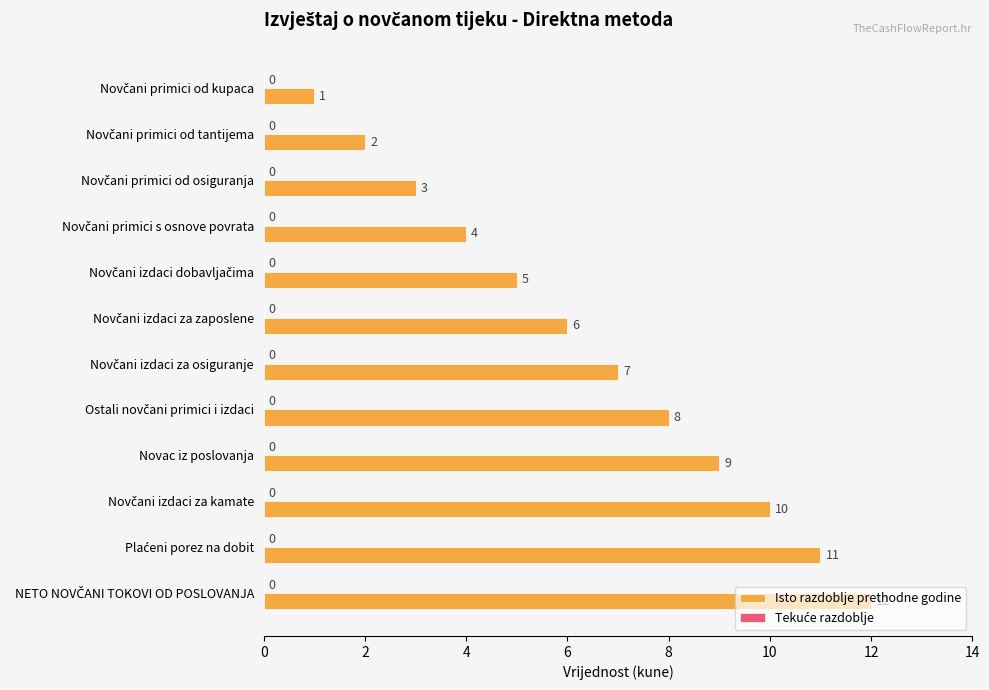

What is the difference between the second highest and minimum values?

10